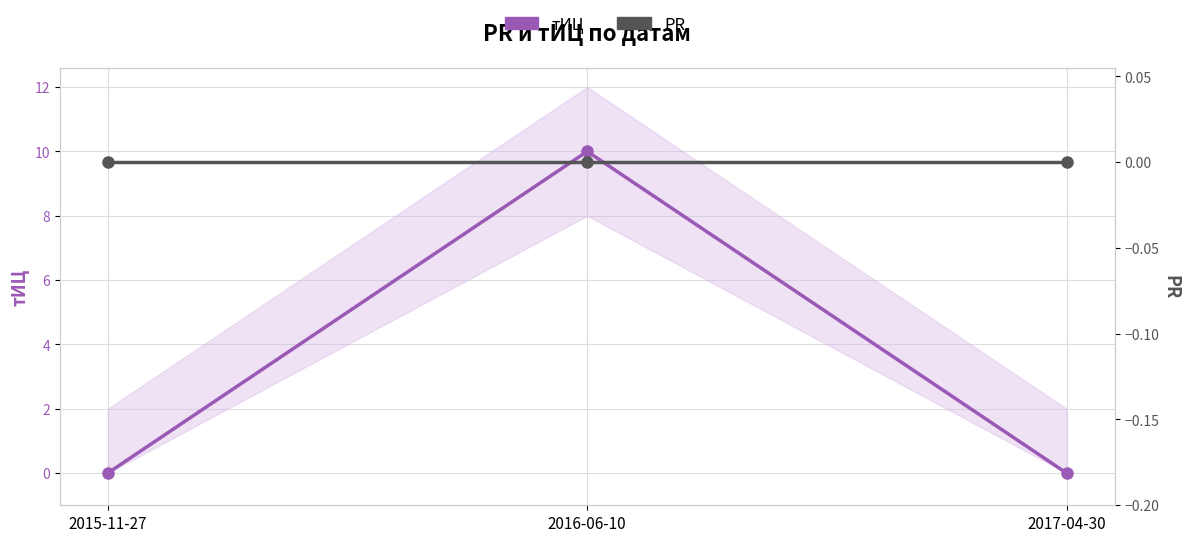

True or false: тИЦ has a value of 0 at 2015-11-27.

True